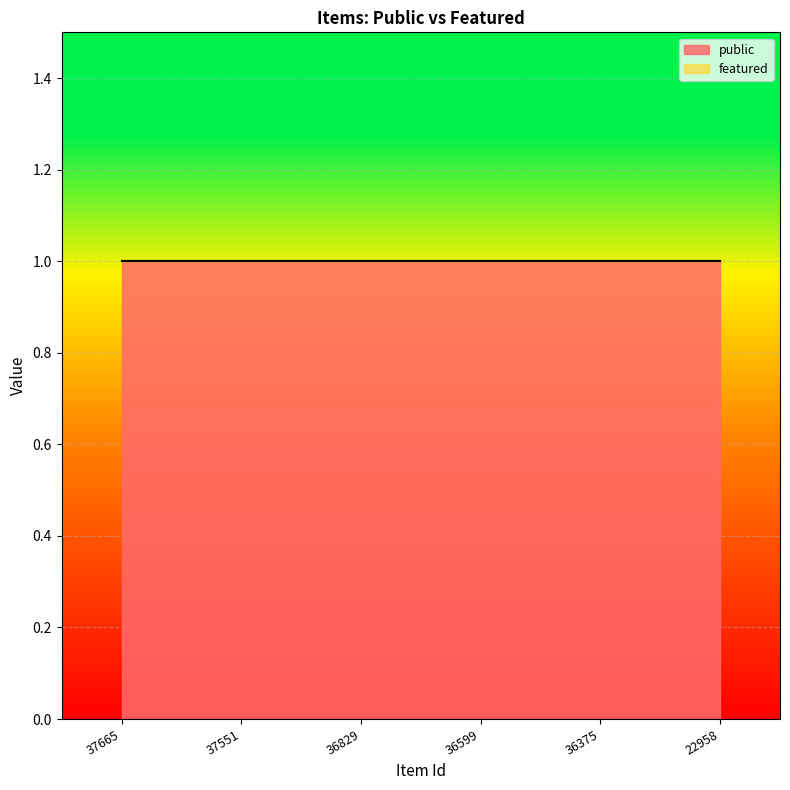

True or false: public and featured cross at least once.

False